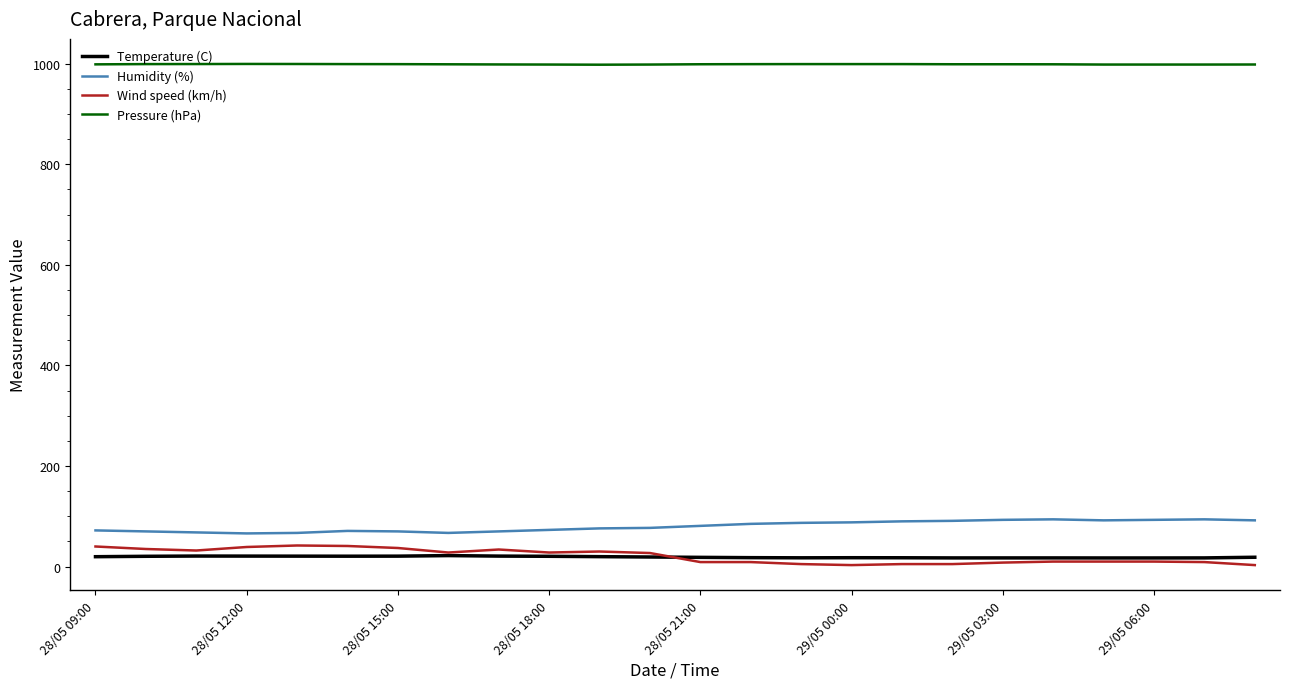

True or false: Pressure (hPa) and Temperature (C) intersect in this chart.

False